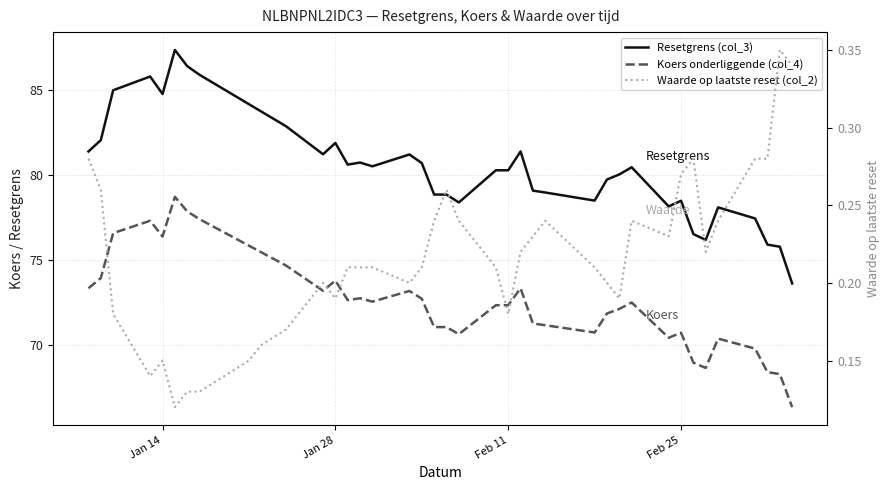

Rank the series by their maximum value, from lowest to highest.

Waarde op laatste reset (col_2), Koers onderliggende (col_4), Resetgrens (col_3)